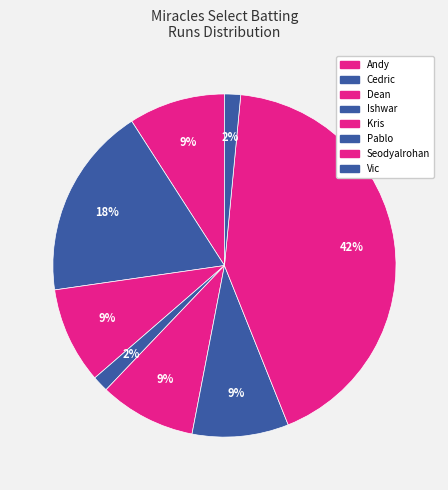

How many slices are in this pie chart?

8